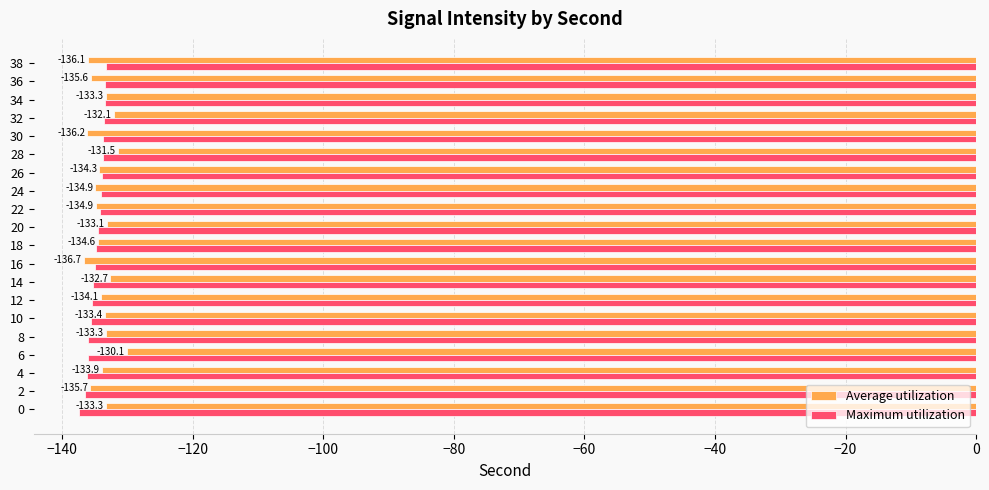

At which category is the sum across all series the highest?

28